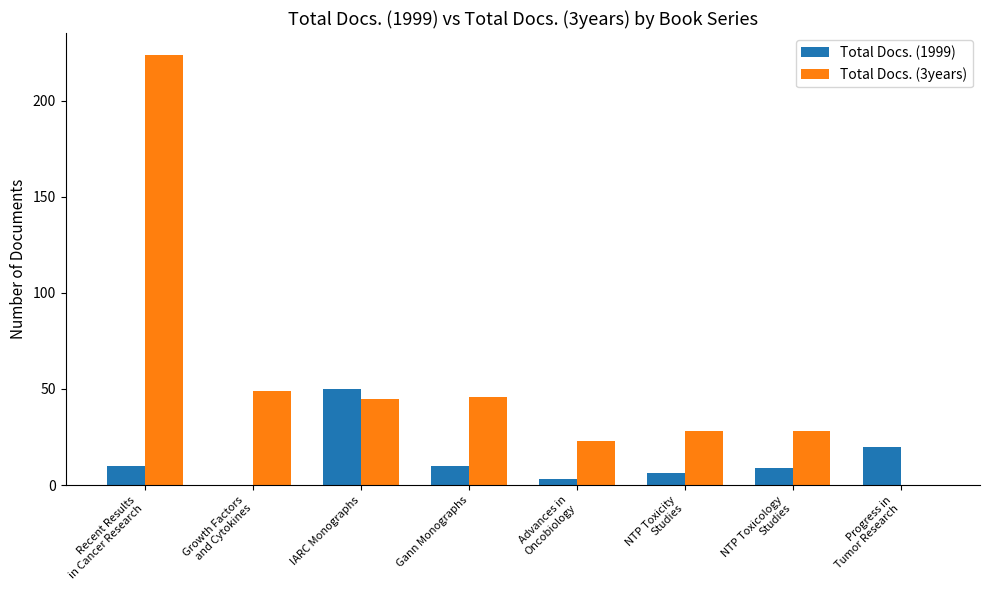

At which label does Total Docs. (3years) first exceed 45?

Recent Results
in Cancer Research